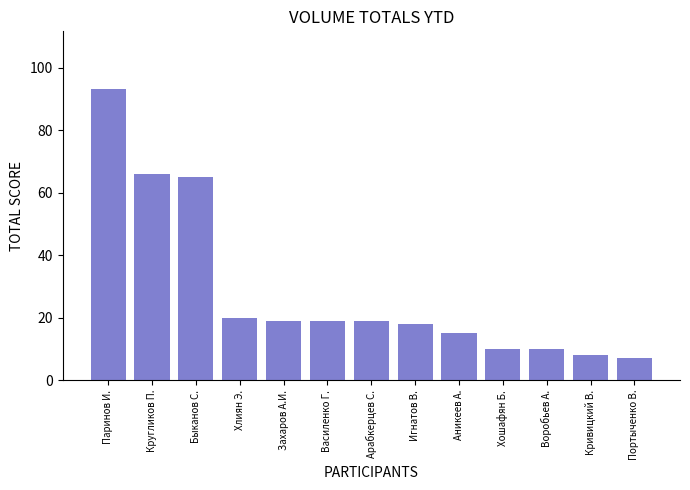

Are the bars grouped side by side (vs. stacked)?

No